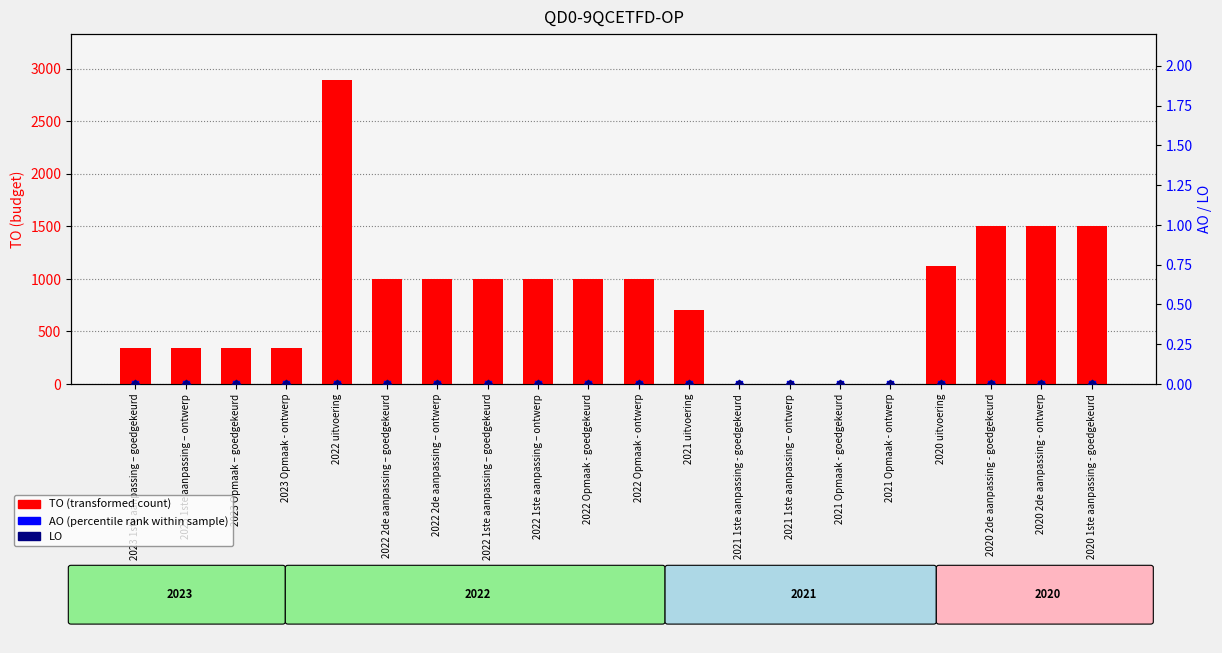

At which category is the sum across all series the highest?

2022 uitvoering